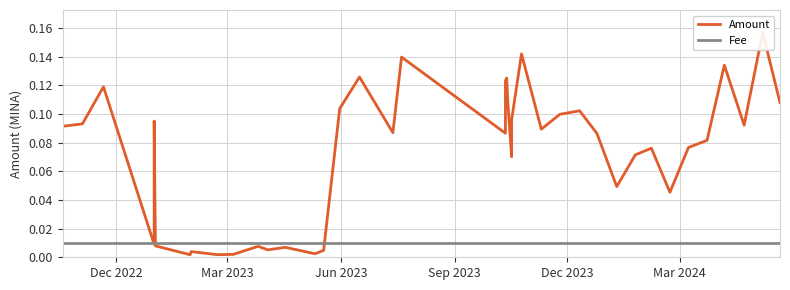

How many interior local peaks does the Amount series have?

13